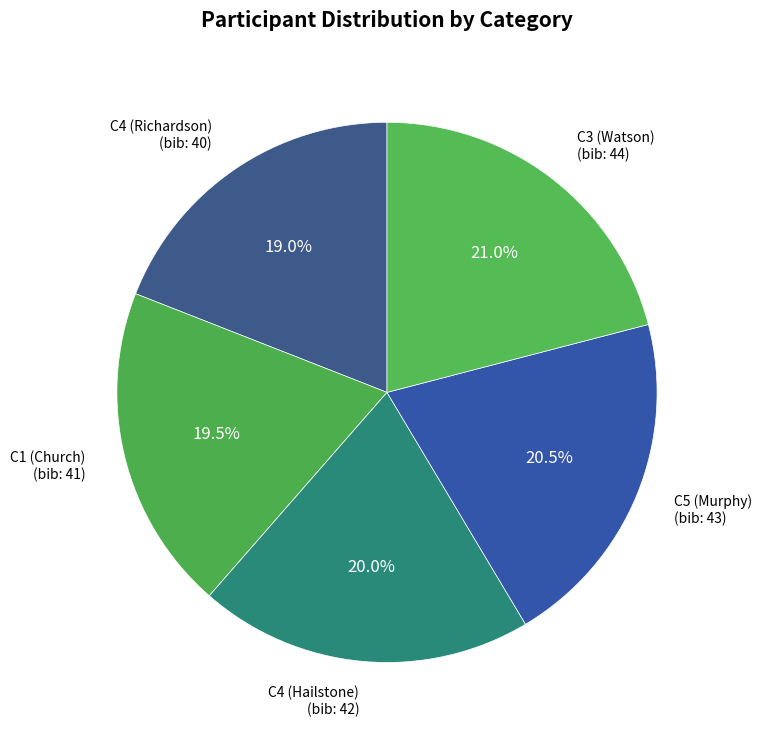

How many segments does this pie chart have?

5